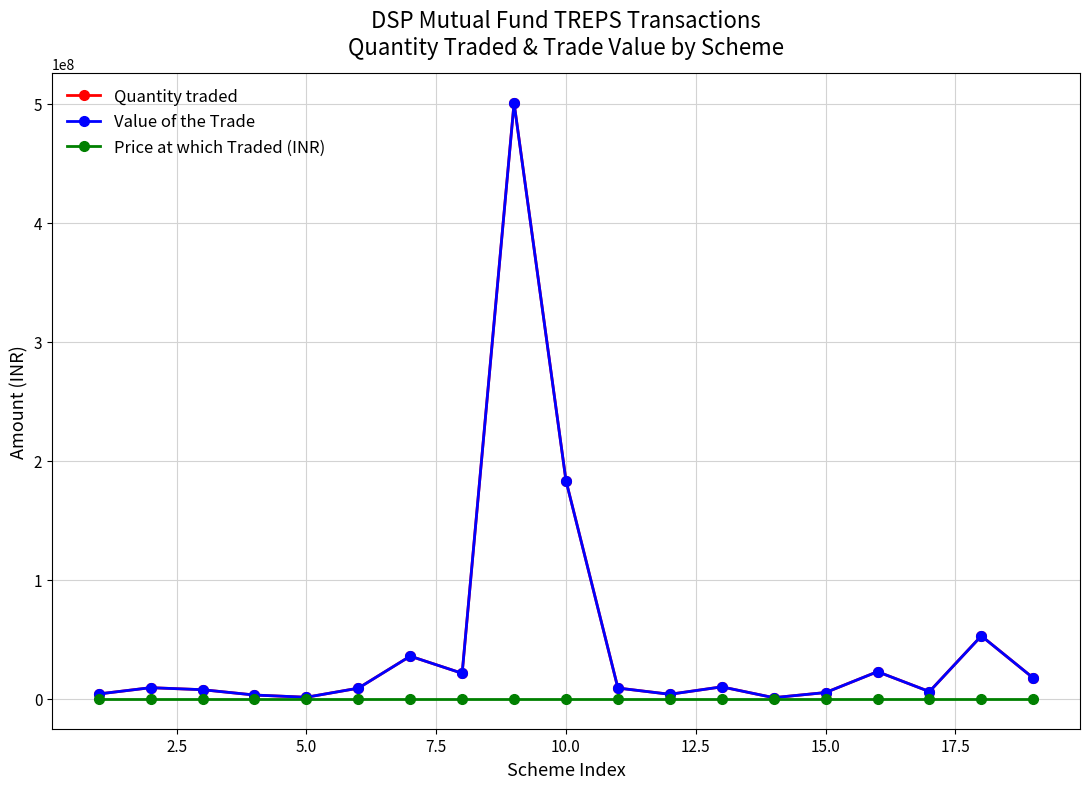

What is the maximum value for Value of the Trade?

500663320.8